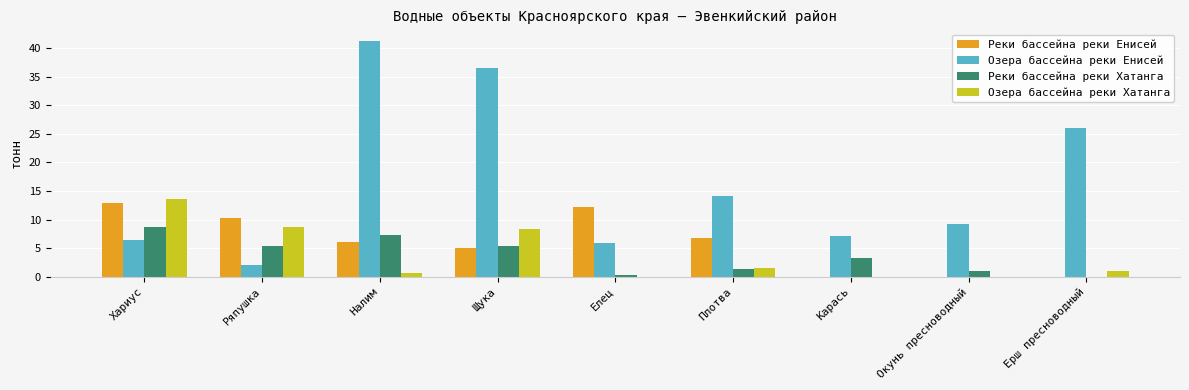

Which series has the largest total across all categories?

Озера бассейна реки Енисей